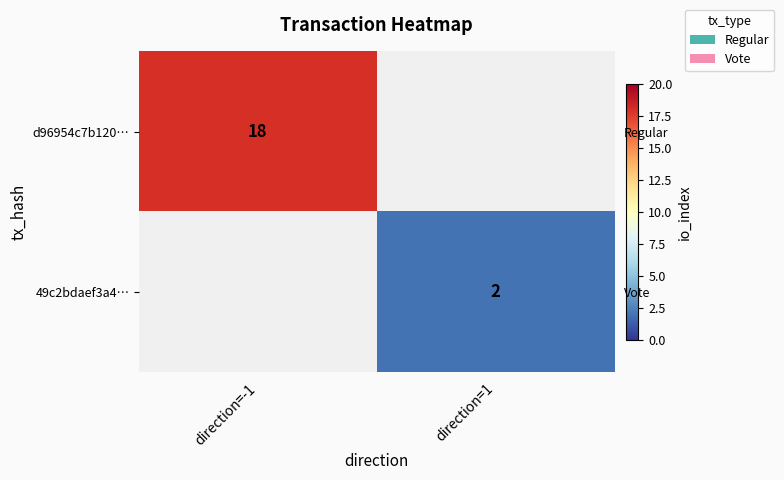

List the series in order of their overall mean, highest first.

d96954c7b120…, 49c2bdaef3a4…